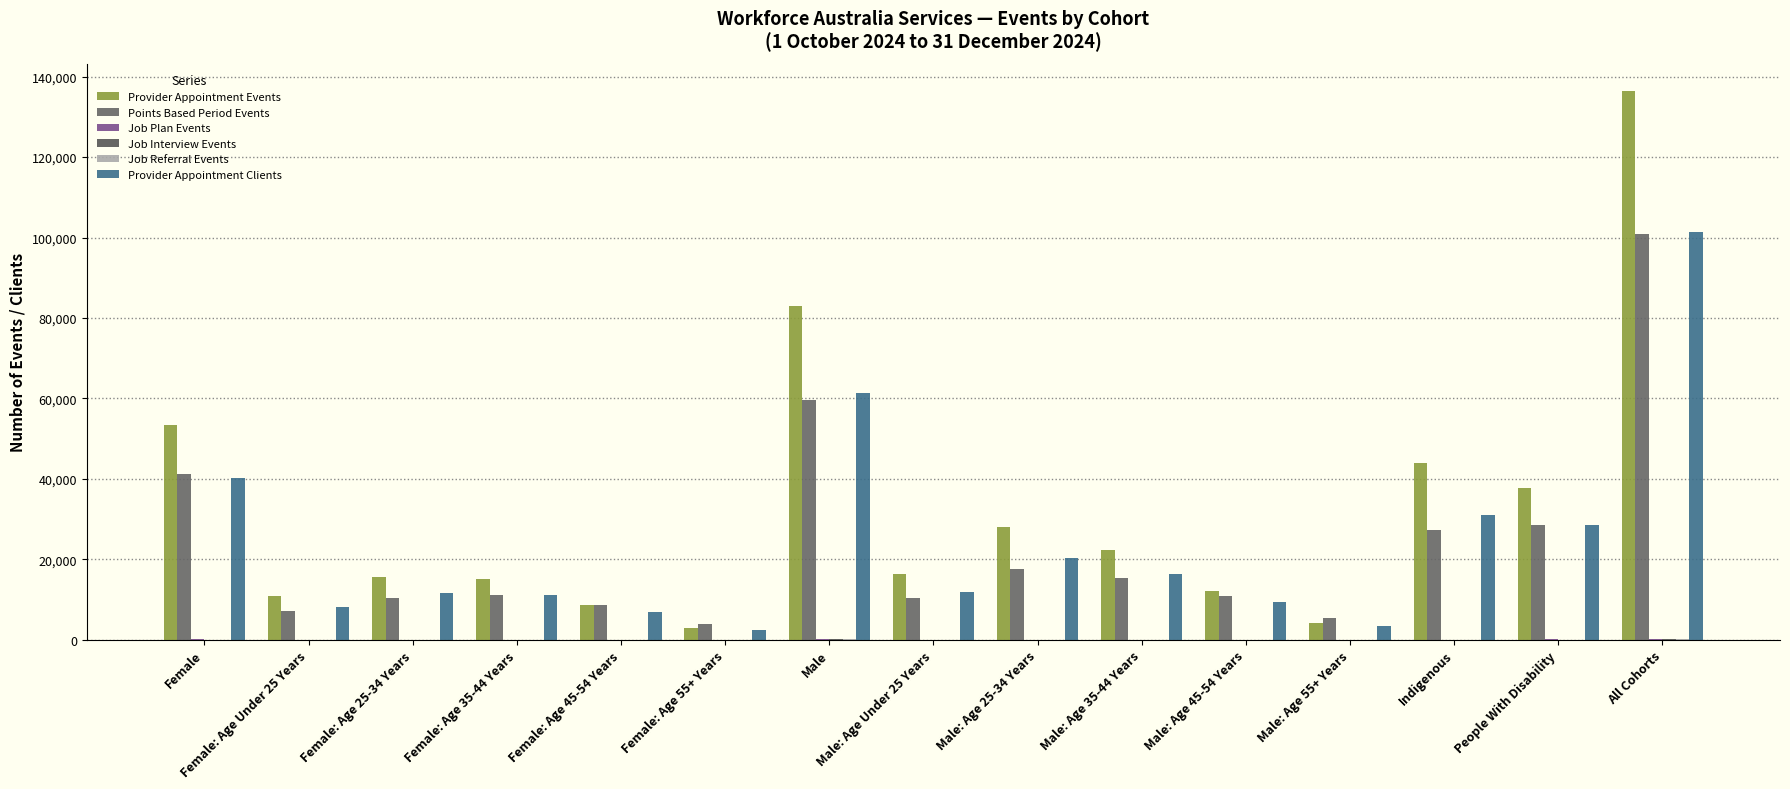

What is the greatest value displayed?

136400